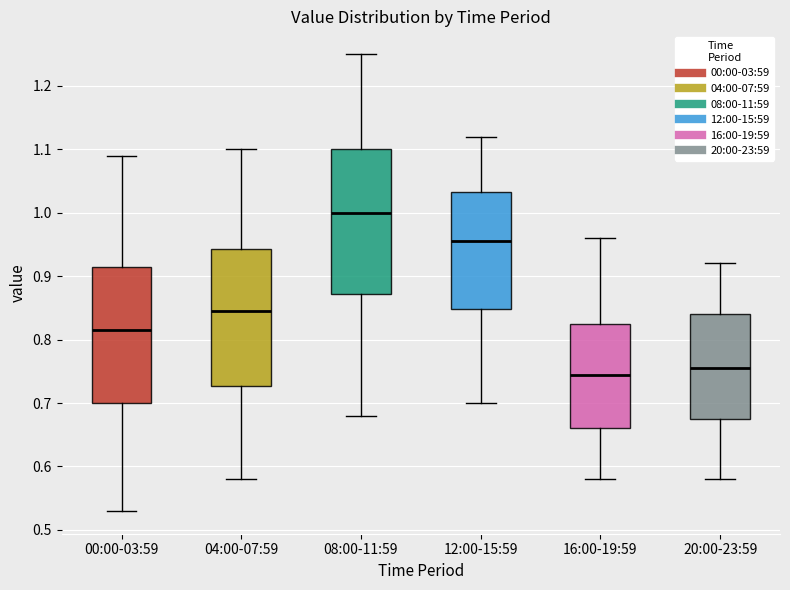

Comparing the boxes themselves (not the whiskers), which one is the tallest?

08:00-11:59